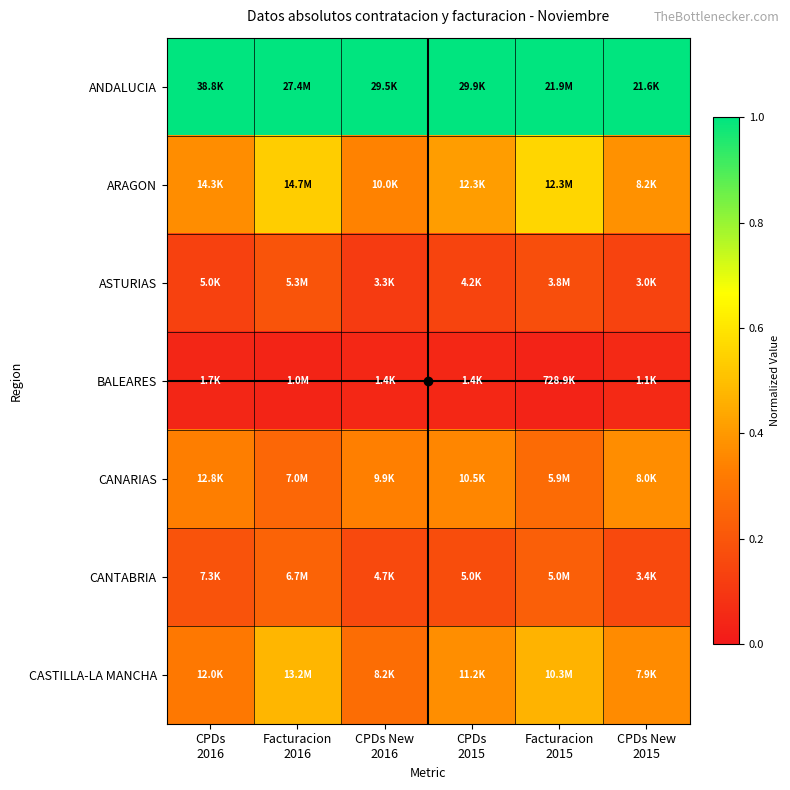

Rank the series at Facturacion 2016 from lowest to highest value.

BALEARES, ASTURIAS, CANTABRIA, CANARIAS, CASTILLA-LA MANCHA, ARAGON, ANDALUCIA